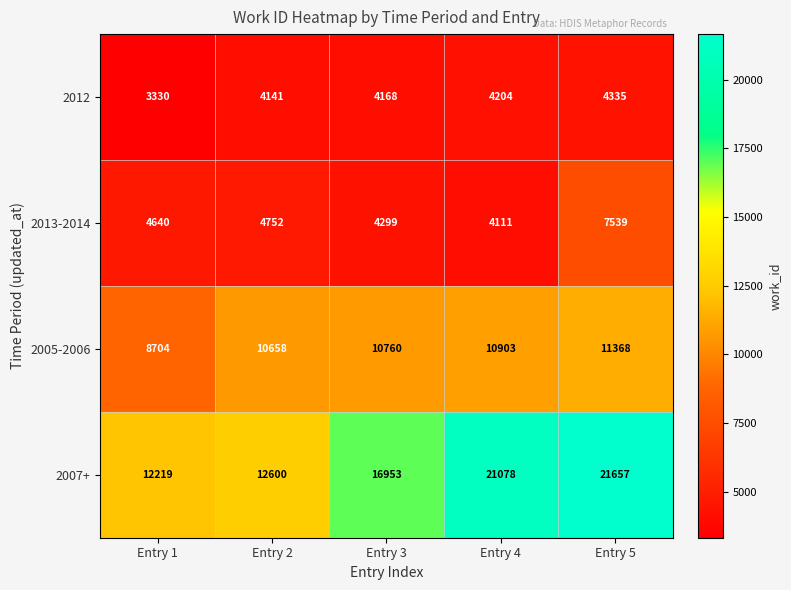

Which series changed the most between Entry 4 and Entry 5?

2013-2014